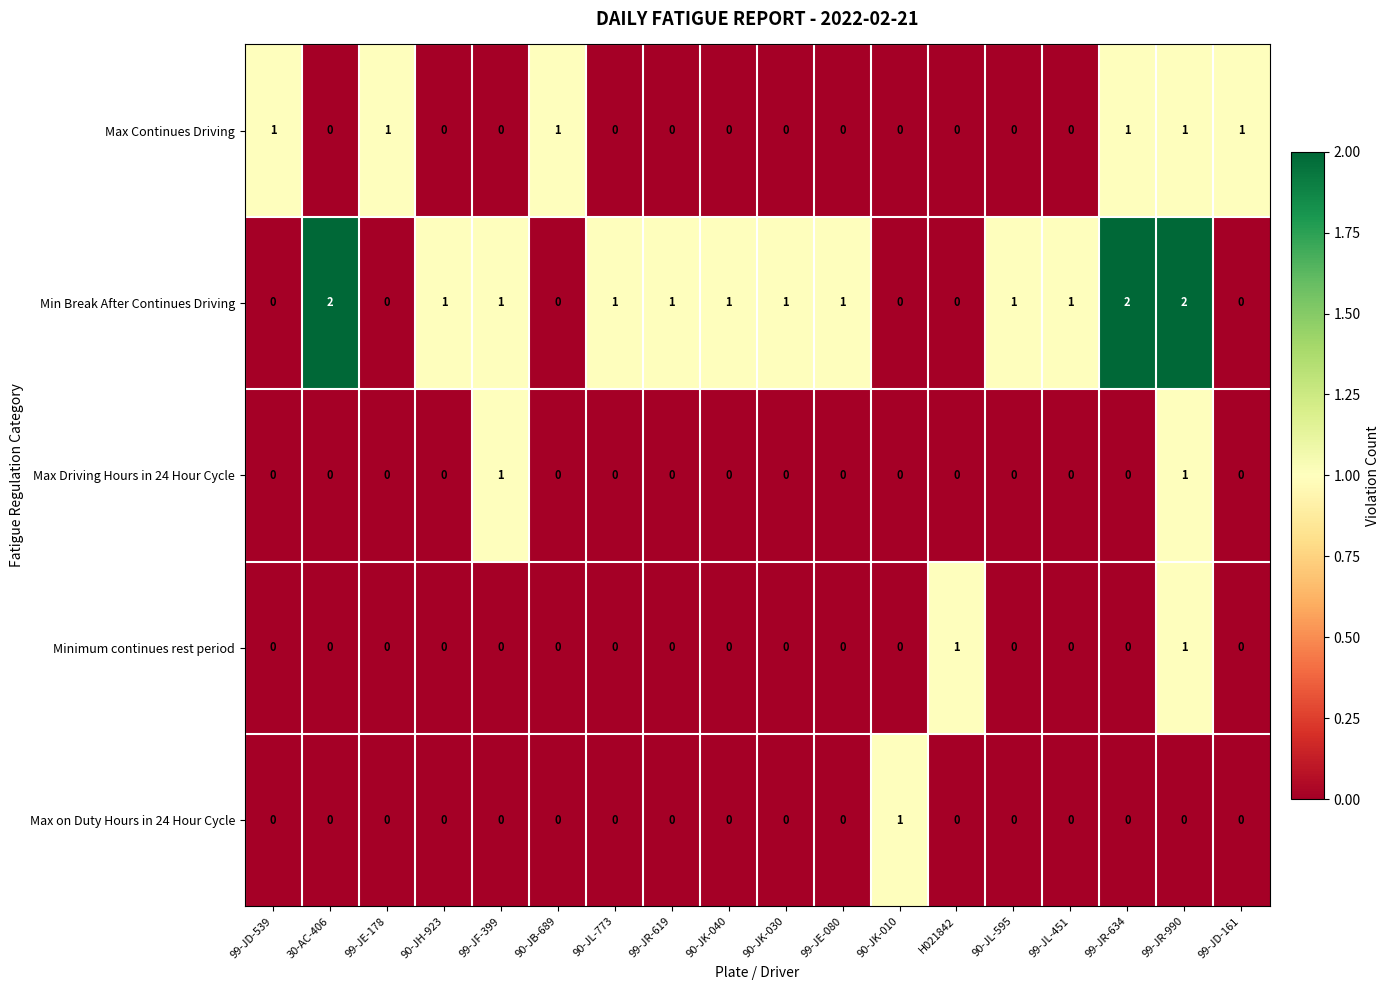

At which label does Min Break After Continues Driving first exceed 1?

30-AC-406